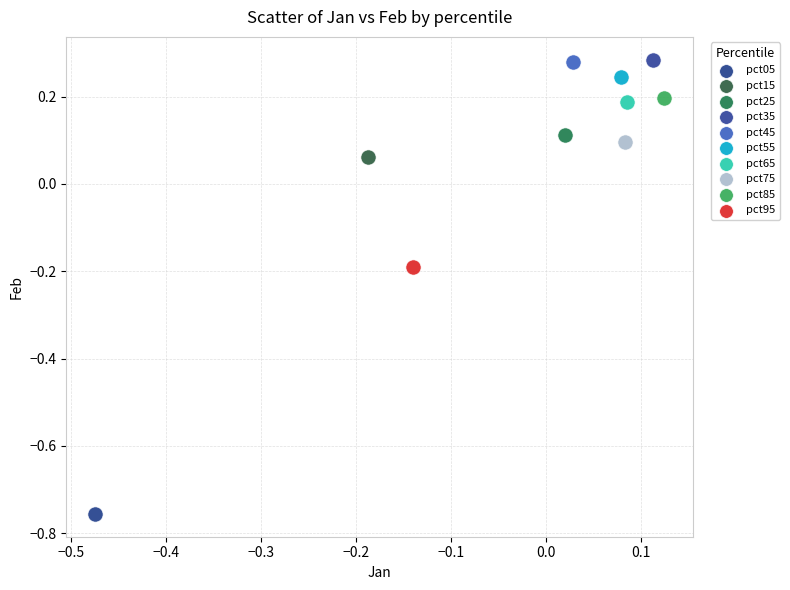

What are all the series names shown in the legend?

pct05, pct15, pct25, pct35, pct45, pct55, pct65, pct75, pct85, pct95